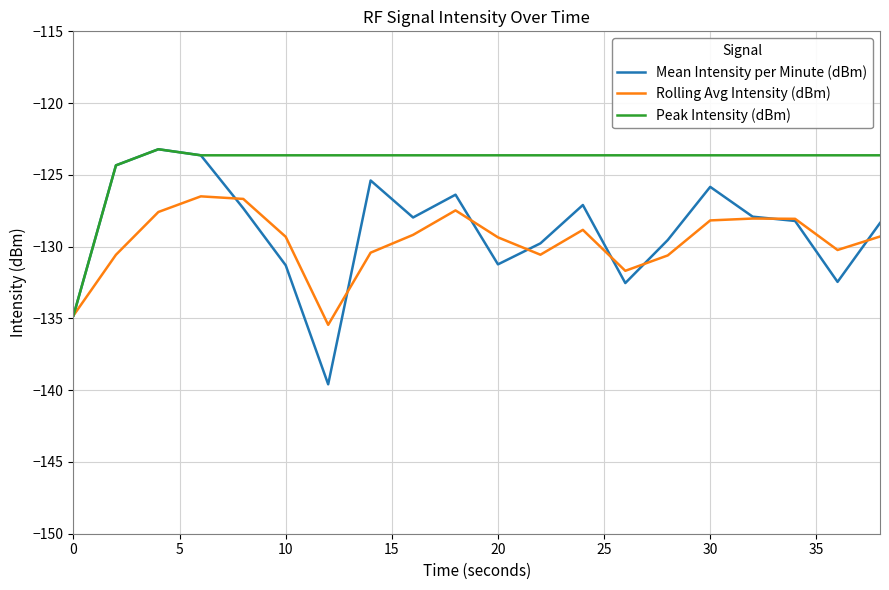

Which series has the widest spread of values?

Mean Intensity per Minute (dBm)